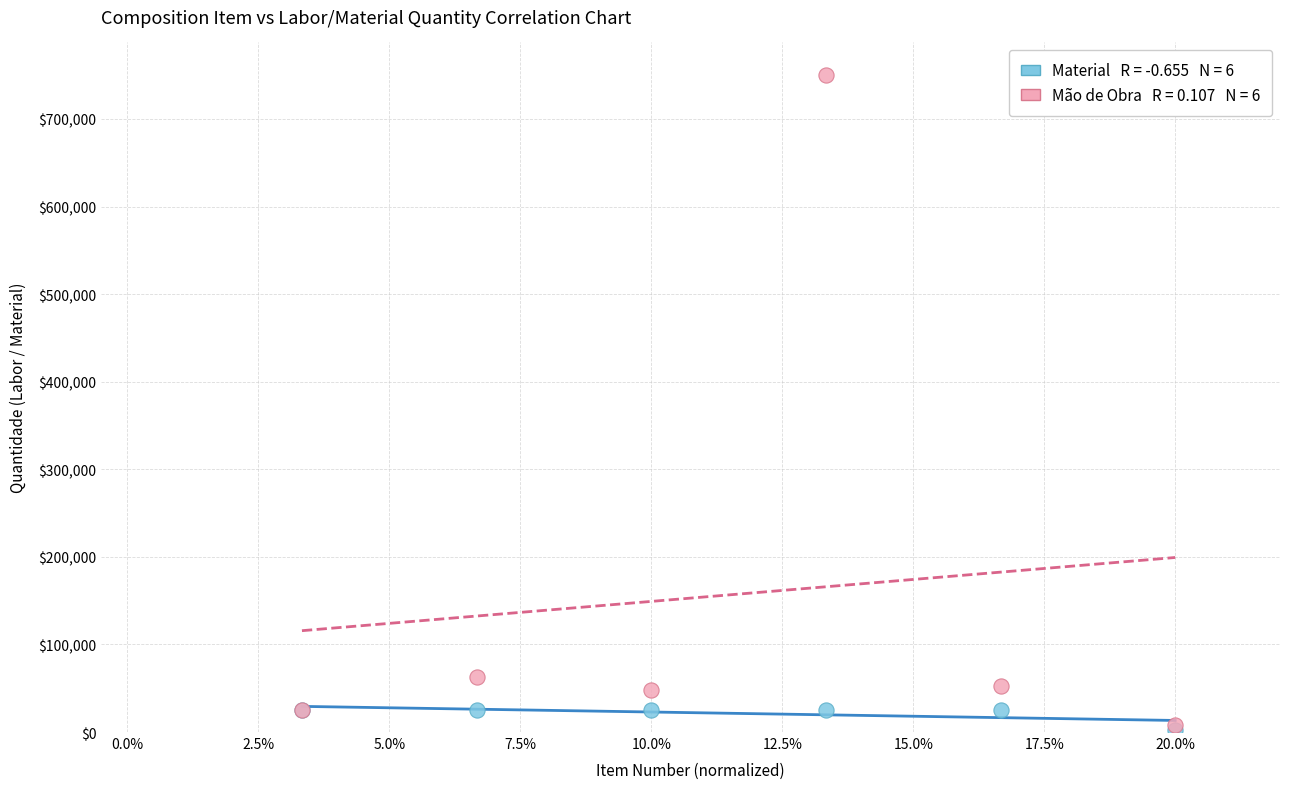

Across all series, what Y value is closest to 376250?

62500